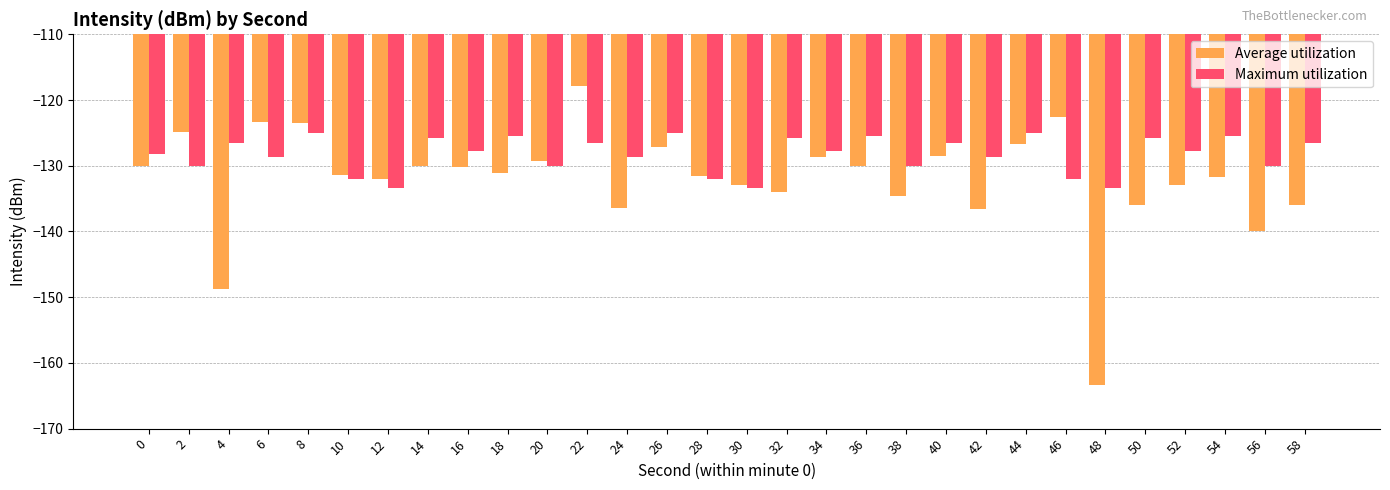

How many groups of bars are there?

30